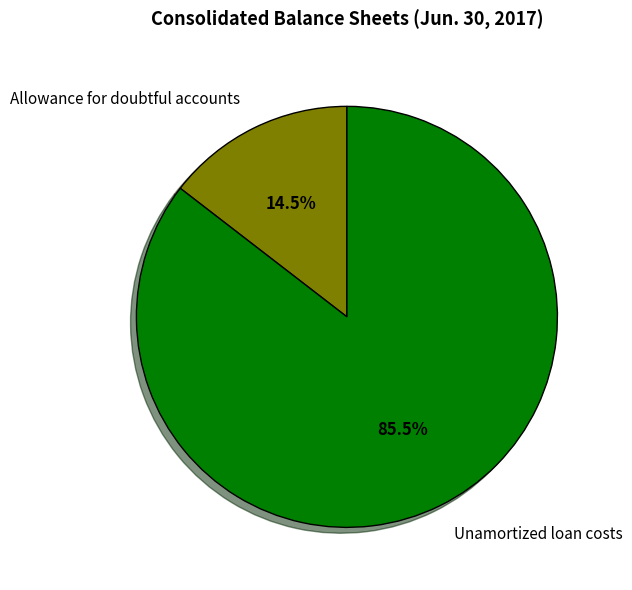

What is the majority slice?

Unamortized loan costs